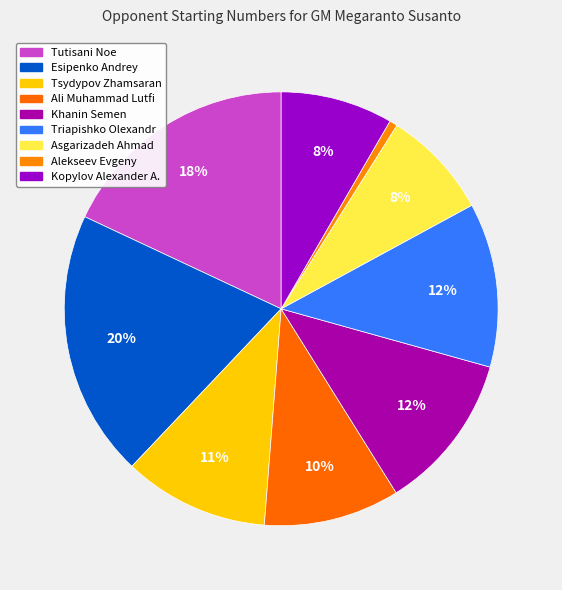

Rank the categories by value from highest to lowest.

Esipenko Andrey, Tutisani Noe, Triapishko Olexandr, Khanin Semen, Tsydypov Zhamsaran, Ali Muhammad Lutfi, Kopylov Alexander A., Asgarizadeh Ahmad, Alekseev Evgeny